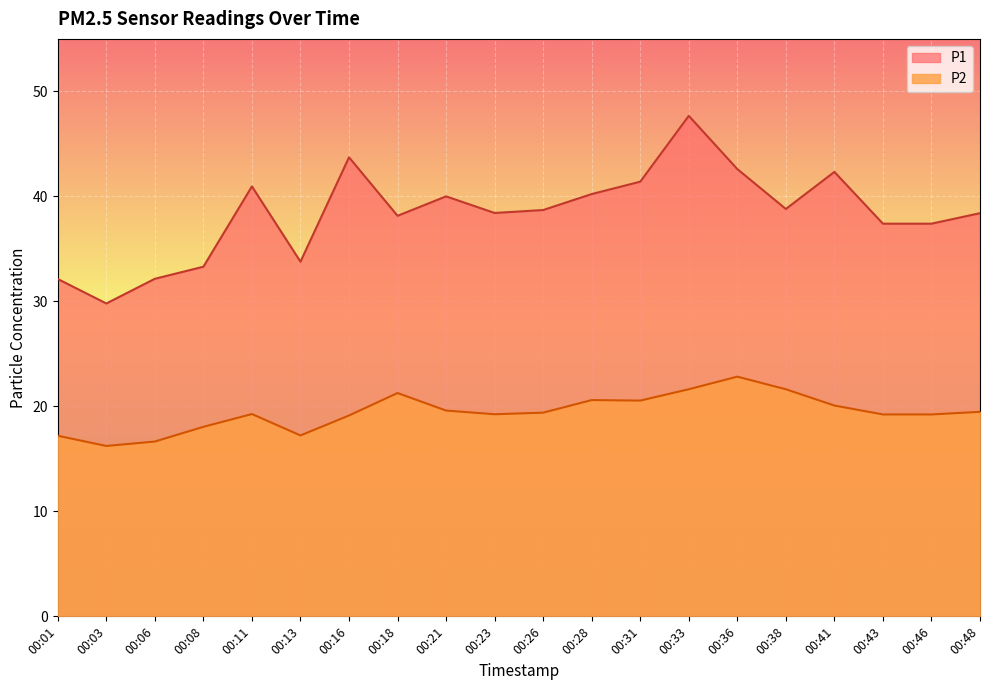

What is the difference between the P1 values at 00:43 and 00:26?

1.3